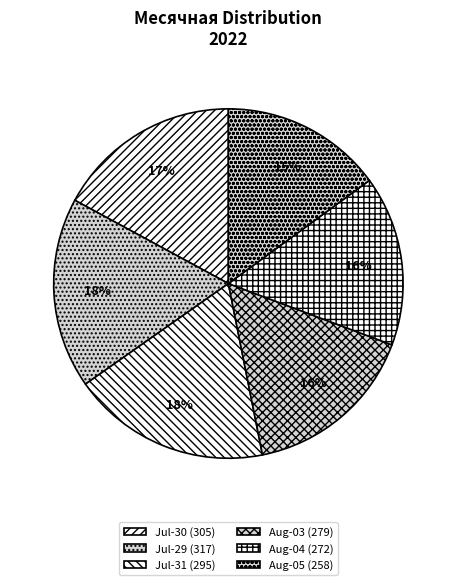

Is there a majority slice in this chart?

No